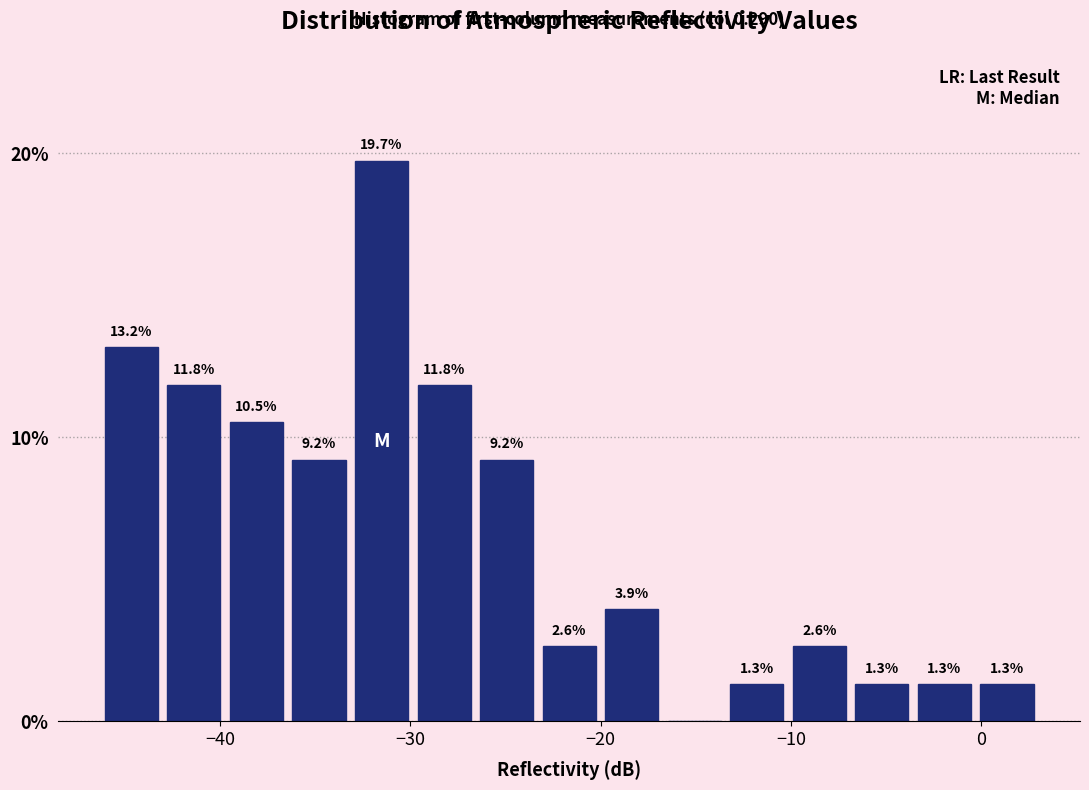

Read against the x-axis, roughly where is the centre of the tallest bar?

-32